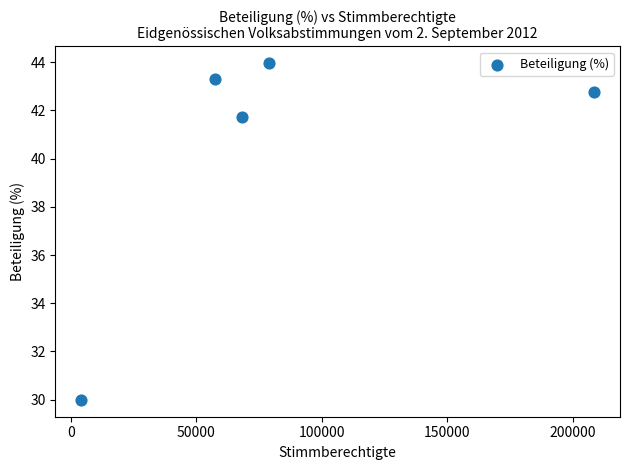

What Y value in the scatter plot is closest to 36?

41.7